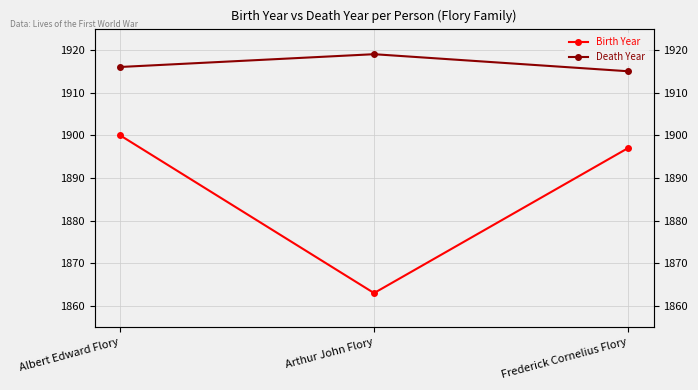

What is the difference between the maximum and second lowest values in the Birth Year series?

3